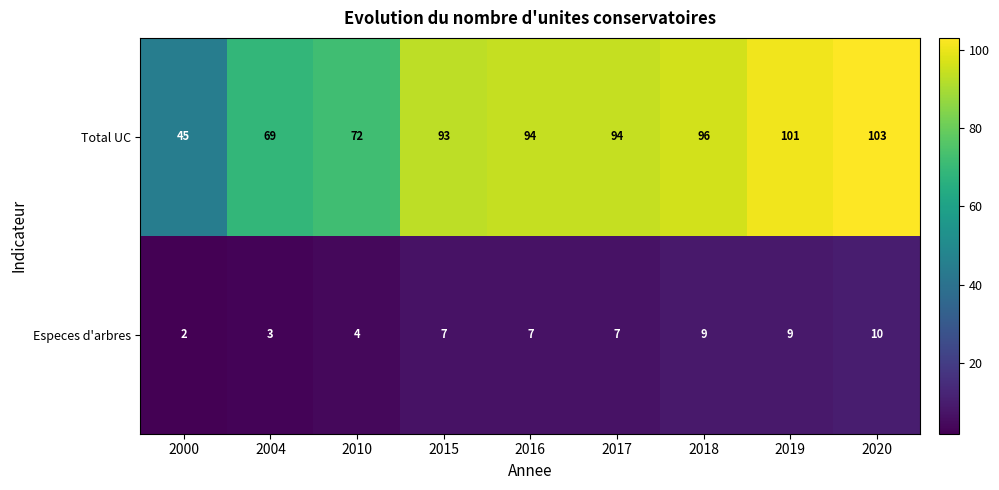

Count the Especes d'arbres values in the range 4 to 9.

6